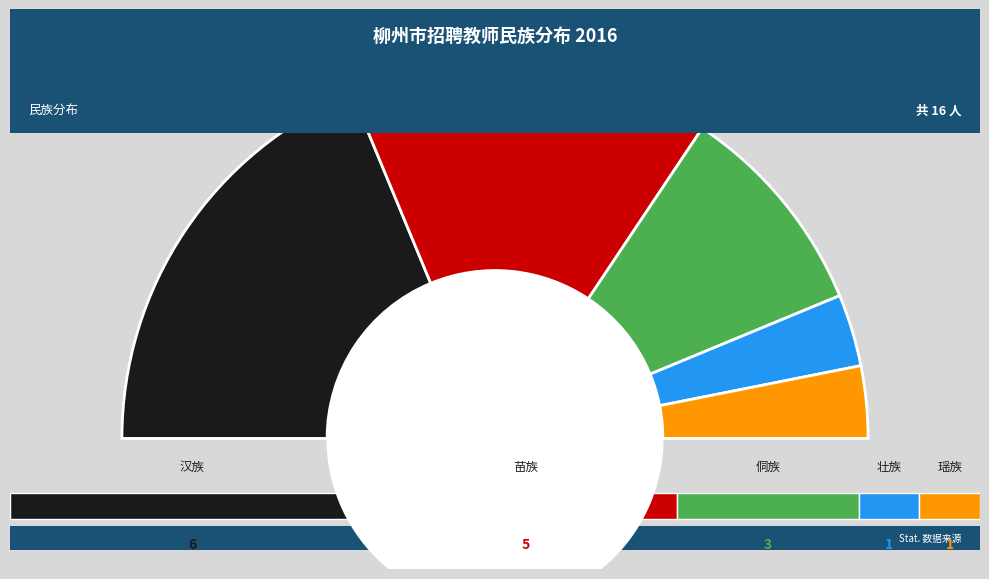

Between 汉族 and 苗族, which is larger?

汉族